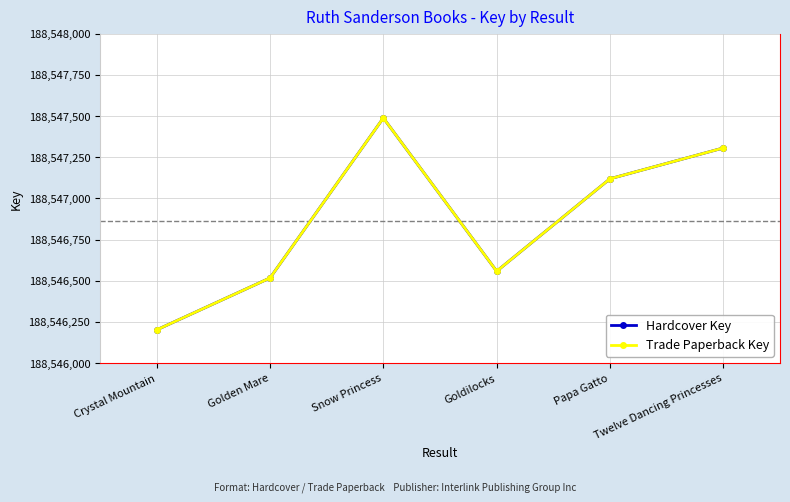

Does the chart have visible grid lines?

Yes